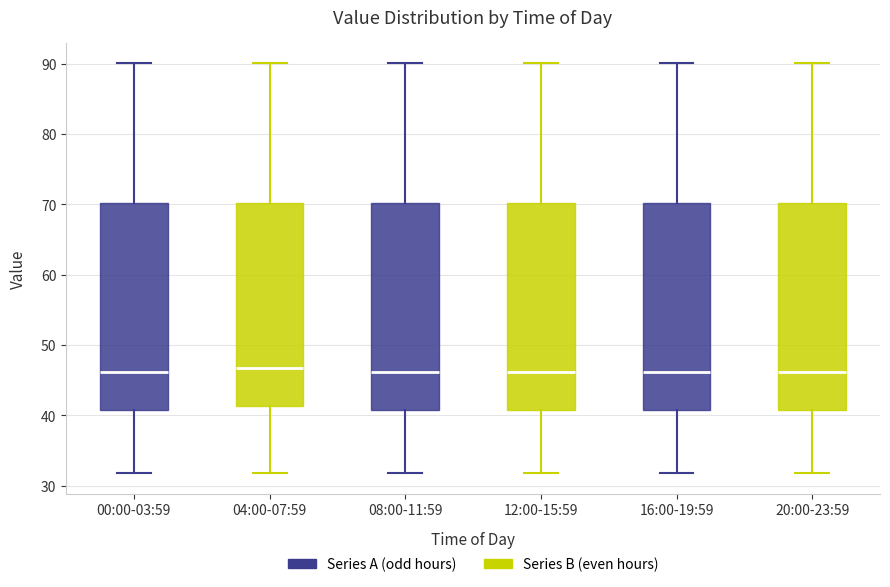

Reading left to right, read every box against the y-axis: the position of its median line, the range the box covers, and the ends of its whiskers. The values are not printed on the chart, so give them approximately, as read against the axis.

00:00-03:59: median 46, box 41 to 70, whiskers 32 to 90
04:00-07:59: median 47, box 41 to 70, whiskers 32 to 90
08:00-11:59: median 46, box 41 to 70, whiskers 32 to 90
12:00-15:59: median 46, box 41 to 70, whiskers 32 to 90
16:00-19:59: median 46, box 41 to 70, whiskers 32 to 90
20:00-23:59: median 46, box 41 to 70, whiskers 32 to 90